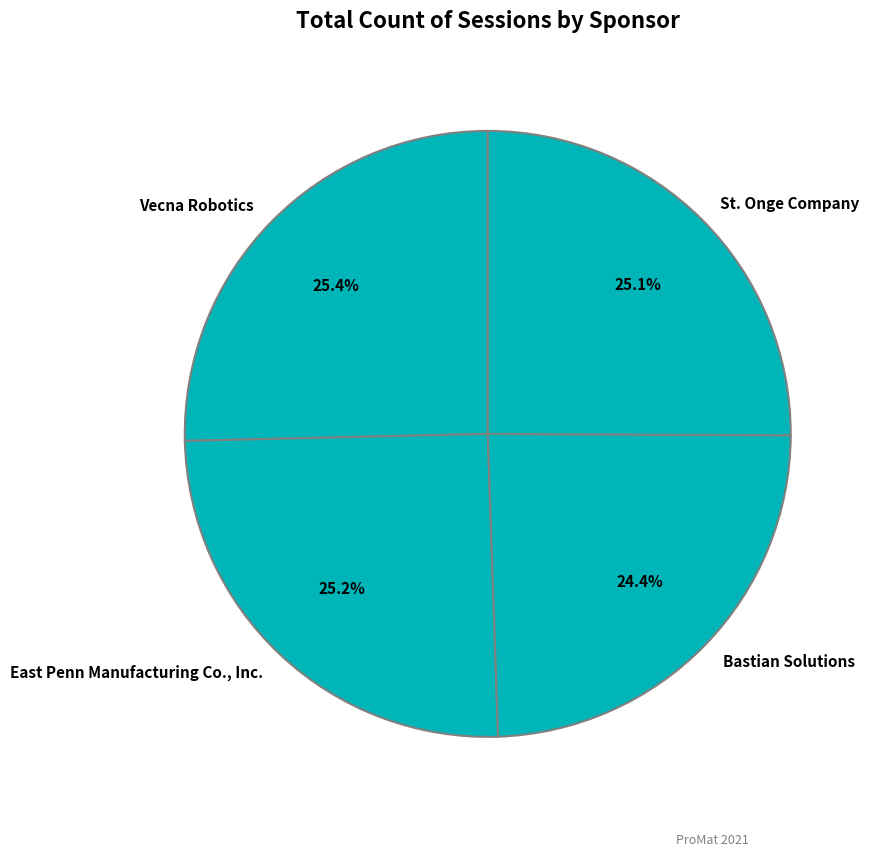

What percentage do St. Onge Company and Bastian Solutions together represent?

49.5%